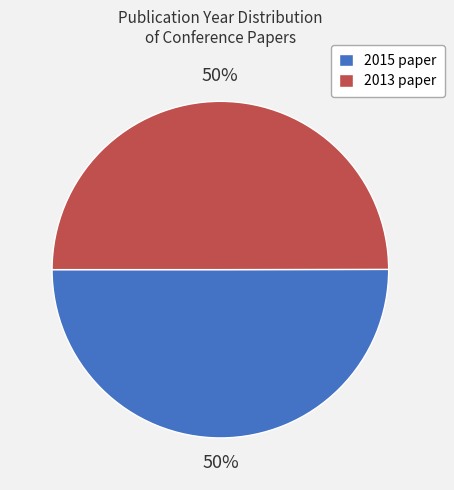

Approximately how many times larger is the value at 2013 compared to 2015?

1.0